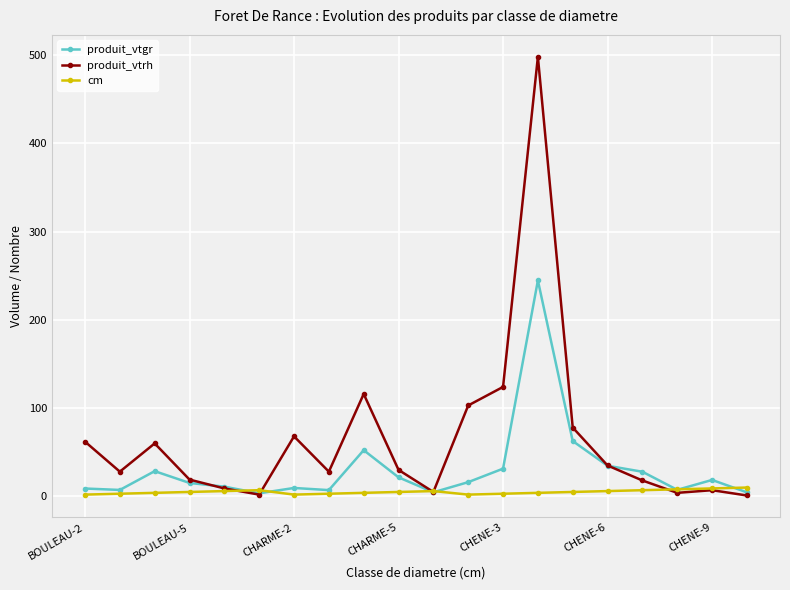

Which series has the widest spread of values?

produit_vtrh